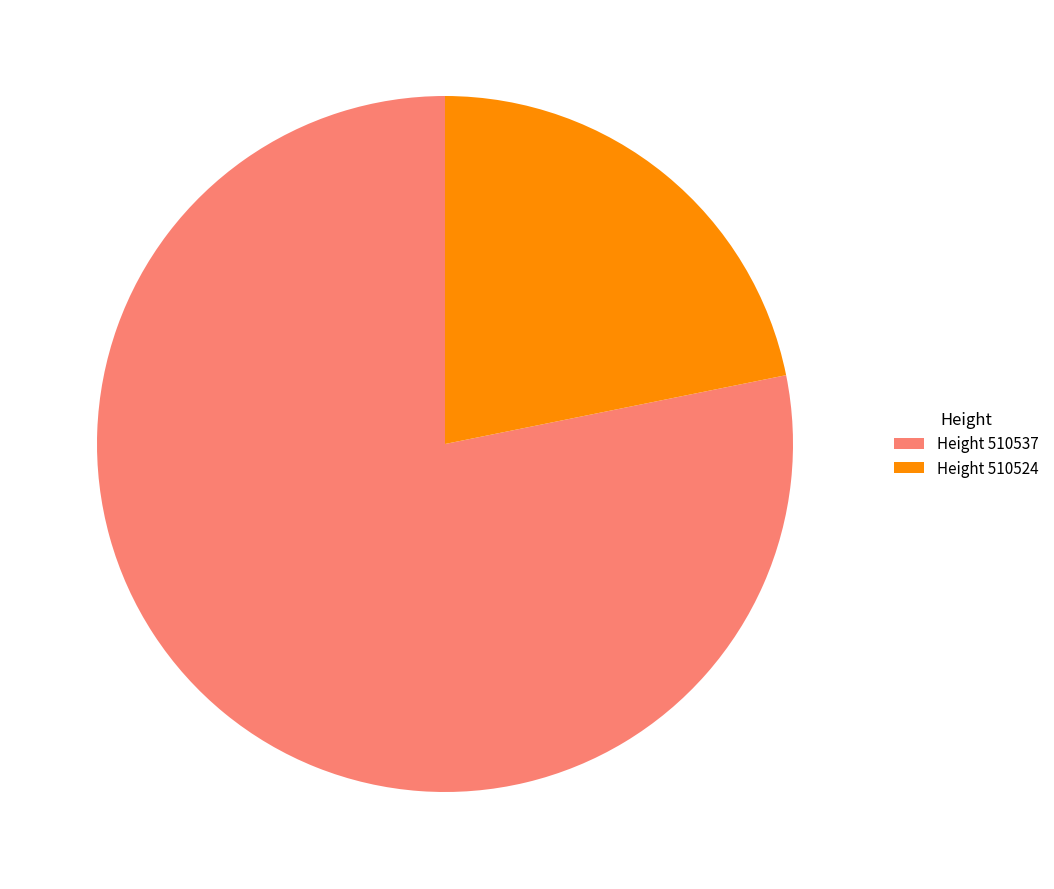

Is it true that Height 510524 is 22% of the pie?

True